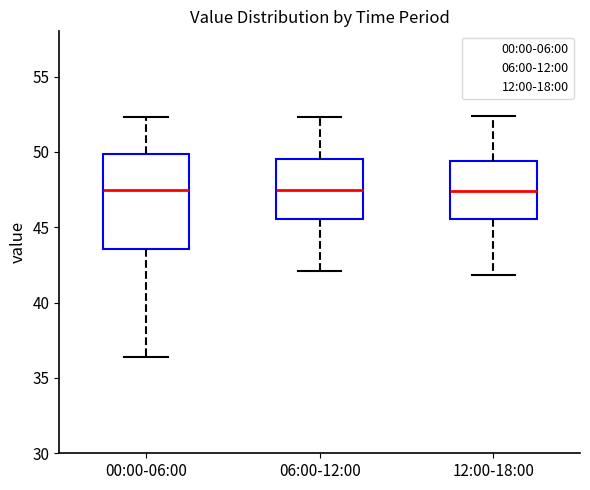

Reading left to right, transcribe this box plot: for each box, give where its median line is, the range the box spans, and where its two whiskers end, as read against the y-axis. The values are not printed on the chart, so give them approximately, as read against the axis.

00:00-06:00: median 47.5, box 43.5 to 50.0, whiskers 36.5 to 52.5
06:00-12:00: median 47.5, box 45.5 to 49.5, whiskers 42.0 to 52.5
12:00-18:00: median 47.5, box 45.5 to 49.5, whiskers 42.0 to 52.5